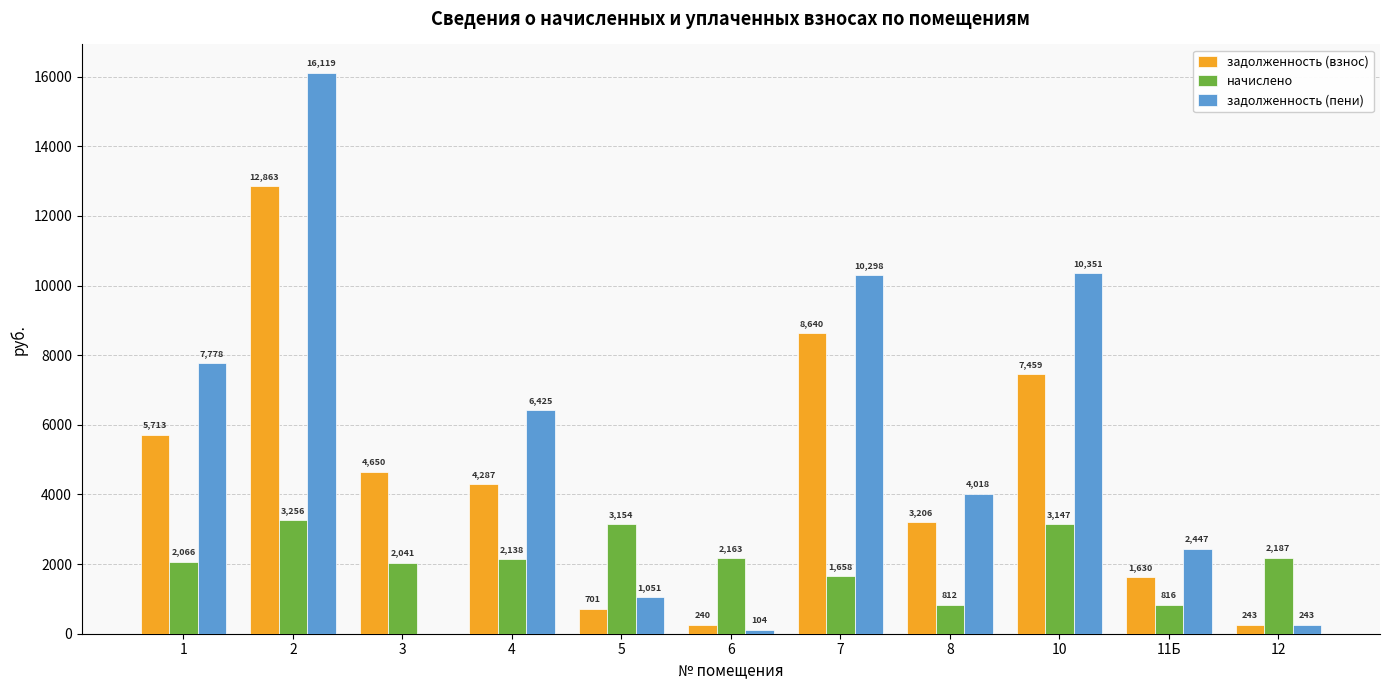

Which series changed the most between 1 and 12?

задолженность (пени)